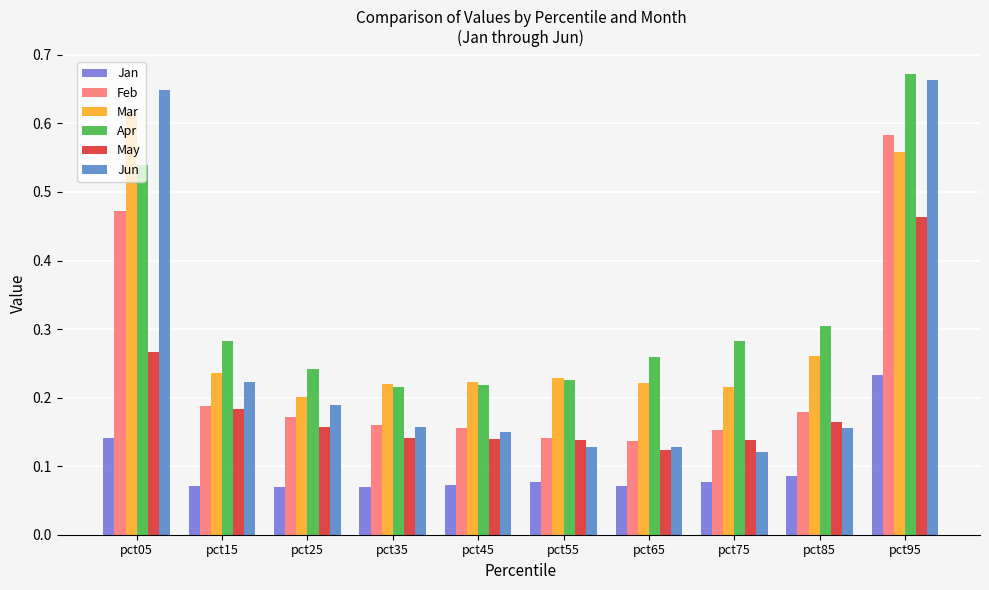

Which category has the highest value in the Mar series?

pct05